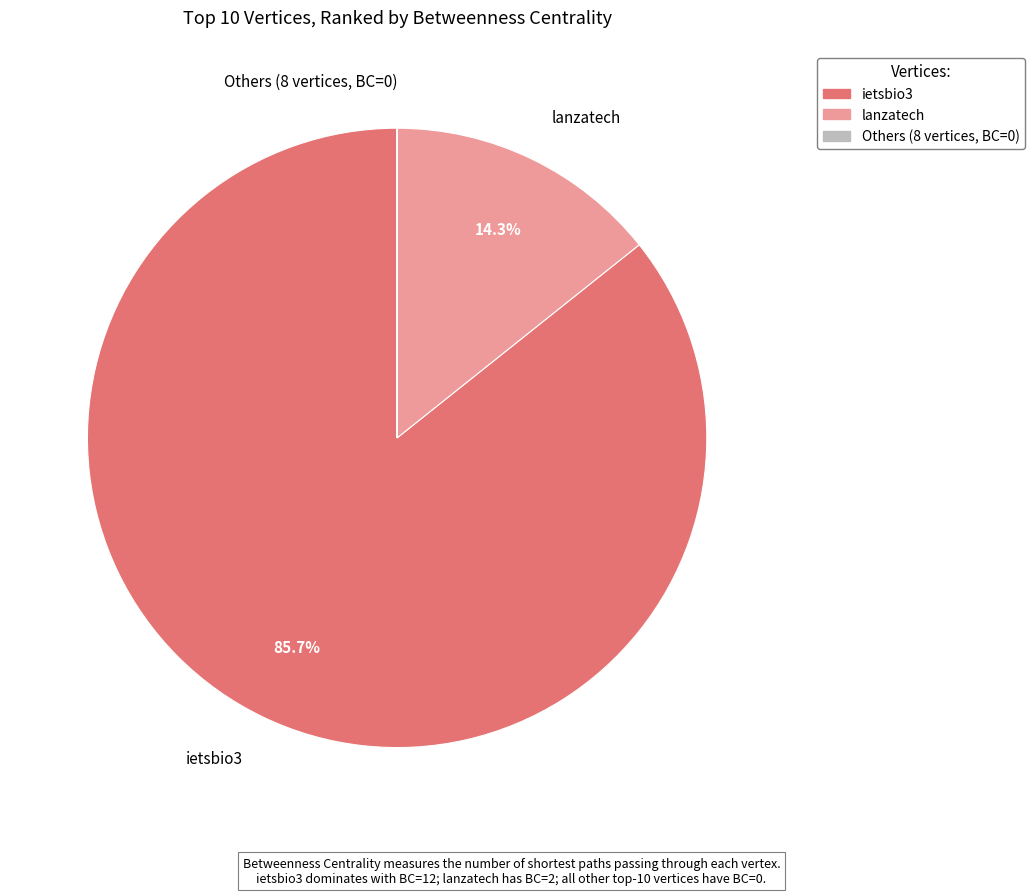

The ietsbio3 slice represents 97% of the pie. True or false?

False